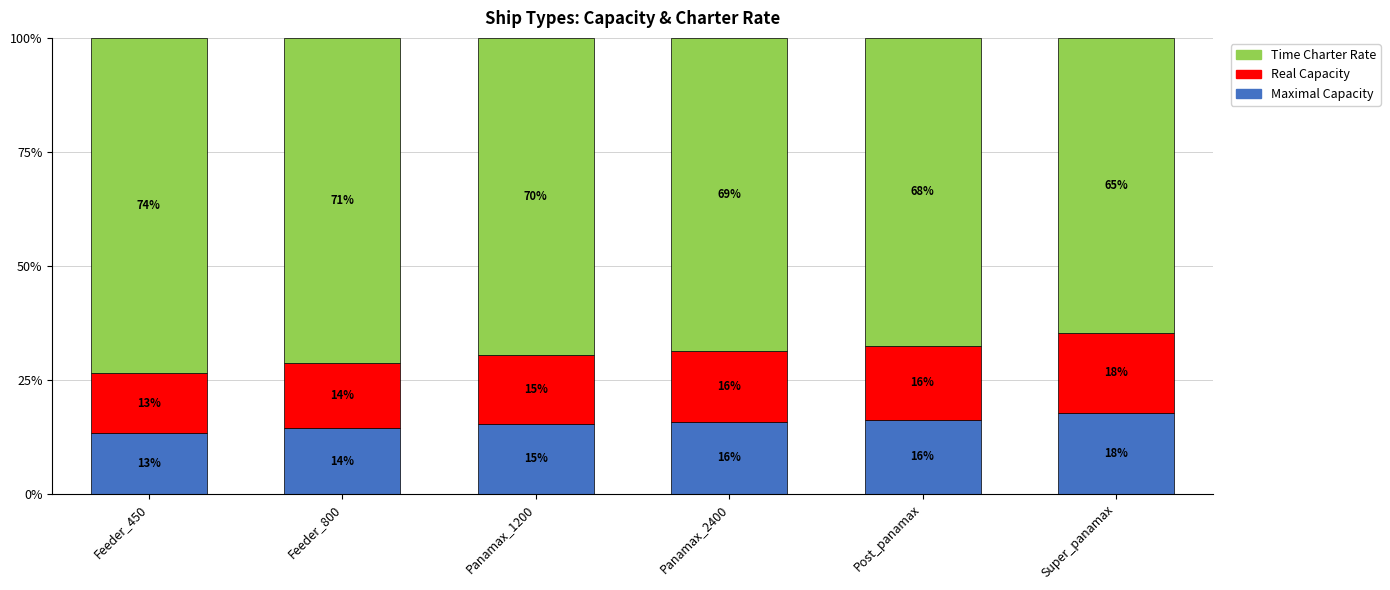

Does the chart contain stacked bars?

Yes